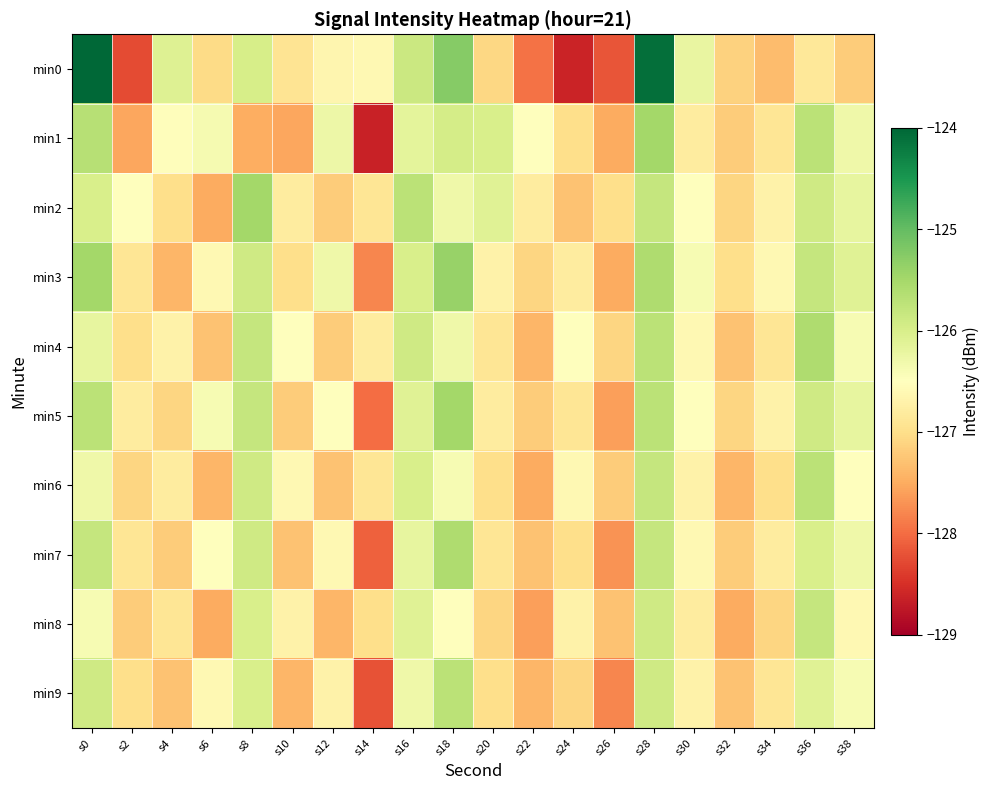

Reading left to right, list all the values displayed in this chart.

min0: s0=-120.9	s2=-128.3	s4=-126.1	s6=-127.0	s8=-126.0	s10=-126.9	s12=-126.6	s14=-126.6	s16=-125.9	s18=-125.3	s20=-127.1	s22=-128.0	s24=-128.6	s26=-128.2	s28=-124.1	s30=-126.2	s32=-127.1	s34=-127.3	s36=-126.9	s38=-127.2
min1: s0=-125.7	s2=-127.6	s4=-126.5	s6=-126.4	s8=-127.5	s10=-127.5	s12=-126.3	s14=-128.6	s16=-126.2	s18=-126.0	s20=-126.0	s22=-126.5	s24=-127.0	s26=-127.5	s28=-125.5	s30=-126.8	s32=-127.2	s34=-126.9	s36=-125.7	s38=-126.3
min2: s0=-126.0	s2=-126.5	s4=-127.0	s6=-127.5	s8=-125.5	s10=-126.8	s12=-127.2	s14=-126.9	s16=-125.7	s18=-126.3	s20=-126.1	s22=-126.8	s24=-127.3	s26=-127.0	s28=-125.8	s30=-126.5	s32=-127.1	s34=-126.7	s36=-125.9	s38=-126.2
min3: s0=-125.5	s2=-126.9	s4=-127.4	s6=-126.6	s8=-125.9	s10=-127.0	s12=-126.3	s14=-127.8	s16=-126.0	s18=-125.4	s20=-126.7	s22=-127.1	s24=-126.8	s26=-127.5	s28=-125.6	s30=-126.4	s32=-127.0	s34=-126.6	s36=-125.8	s38=-126.1
min4: s0=-126.2	s2=-127.0	s4=-126.7	s6=-127.3	s8=-125.8	s10=-126.5	s12=-127.2	s14=-126.8	s16=-125.9	s18=-126.3	s20=-126.9	s22=-127.4	s24=-126.5	s26=-127.1	s28=-125.7	s30=-126.6	s32=-127.3	s34=-126.9	s36=-125.6	s38=-126.4
min5: s0=-125.7	s2=-126.8	s4=-127.1	s6=-126.4	s8=-125.8	s10=-127.2	s12=-126.5	s14=-128.0	s16=-126.1	s18=-125.5	s20=-126.8	s22=-127.2	s24=-126.9	s26=-127.6	s28=-125.7	s30=-126.5	s32=-127.1	s34=-126.7	s36=-125.9	s38=-126.2
min6: s0=-126.3	s2=-127.1	s4=-126.8	s6=-127.4	s8=-125.9	s10=-126.6	s12=-127.3	s14=-126.9	s16=-126.0	s18=-126.4	s20=-127.0	s22=-127.5	s24=-126.6	s26=-127.2	s28=-125.8	s30=-126.7	s32=-127.4	s34=-127.0	s36=-125.7	s38=-126.5
min7: s0=-125.8	s2=-126.9	s4=-127.2	s6=-126.5	s8=-125.9	s10=-127.3	s12=-126.6	s14=-128.1	s16=-126.2	s18=-125.6	s20=-126.9	s22=-127.3	s24=-127.0	s26=-127.7	s28=-125.8	s30=-126.6	s32=-127.2	s34=-126.8	s36=-126.0	s38=-126.3
min8: s0=-126.4	s2=-127.2	s4=-126.9	s6=-127.5	s8=-126.0	s10=-126.7	s12=-127.4	s14=-127.0	s16=-126.1	s18=-126.5	s20=-127.1	s22=-127.6	s24=-126.7	s26=-127.3	s28=-125.9	s30=-126.8	s32=-127.5	s34=-127.1	s36=-125.8	s38=-126.6
min9: s0=-125.9	s2=-127.0	s4=-127.3	s6=-126.6	s8=-126.0	s10=-127.4	s12=-126.7	s14=-128.2	s16=-126.3	s18=-125.7	s20=-127.0	s22=-127.4	s24=-127.1	s26=-127.8	s28=-125.9	s30=-126.7	s32=-127.3	s34=-126.9	s36=-126.1	s38=-126.4